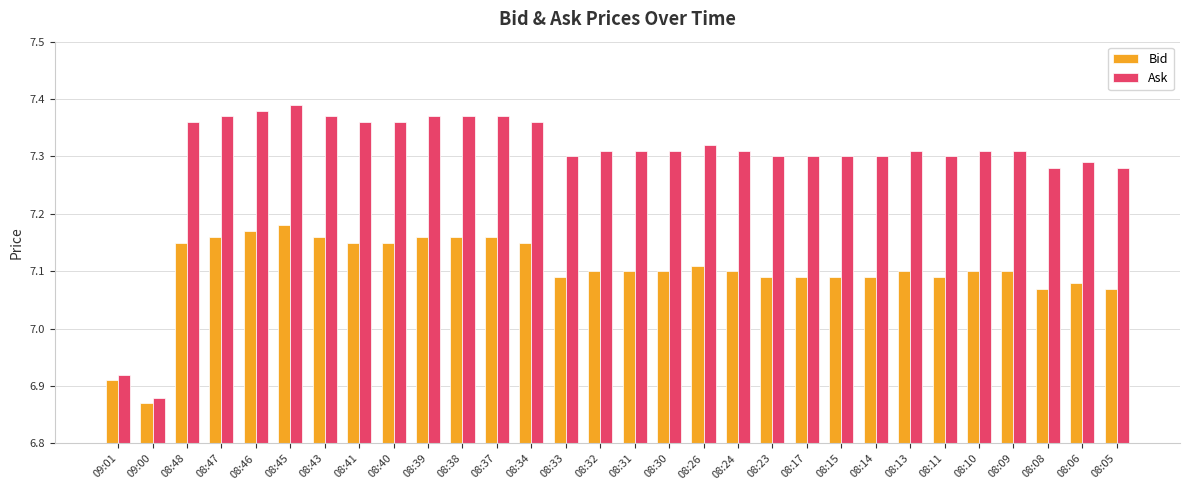

Rank the series at 08:05 from highest to lowest value.

Ask, Bid